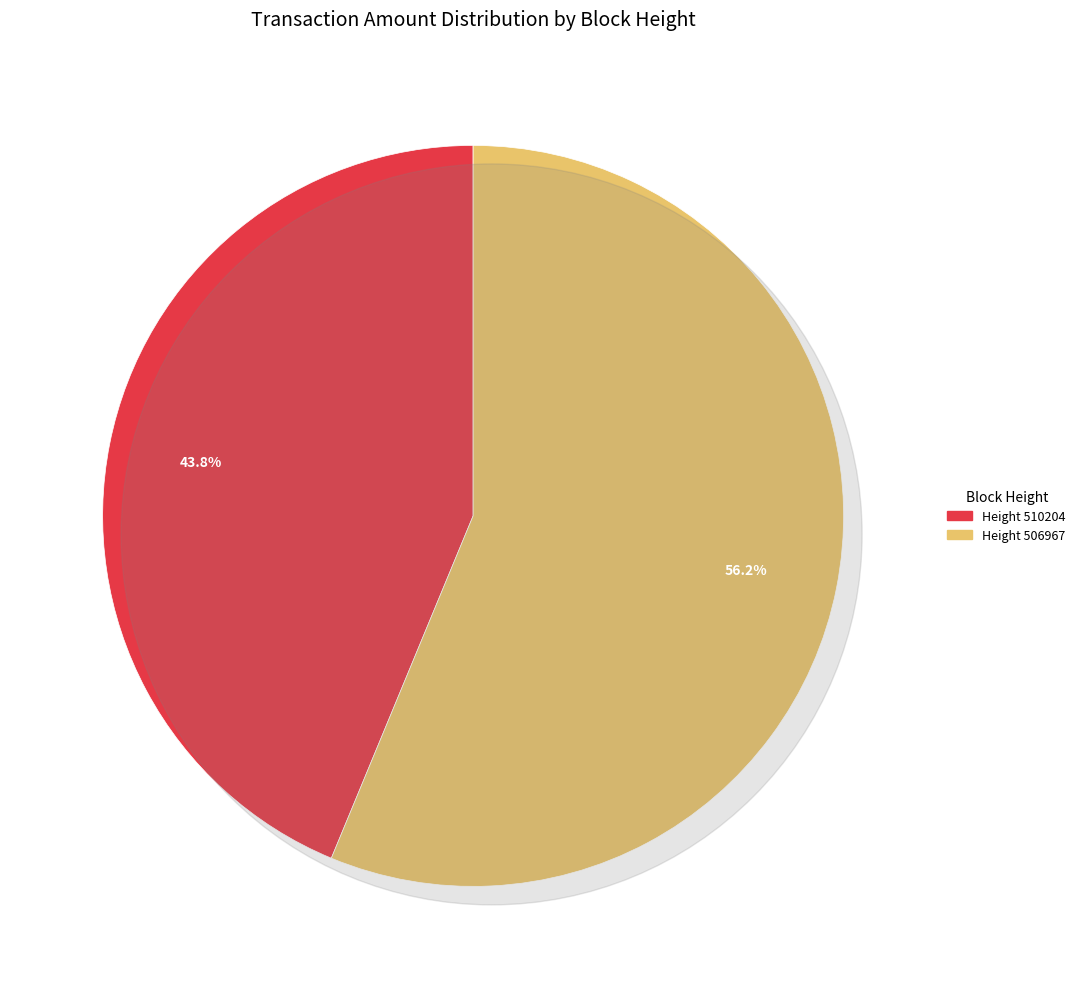

Is 506967 the majority of the pie?

Yes